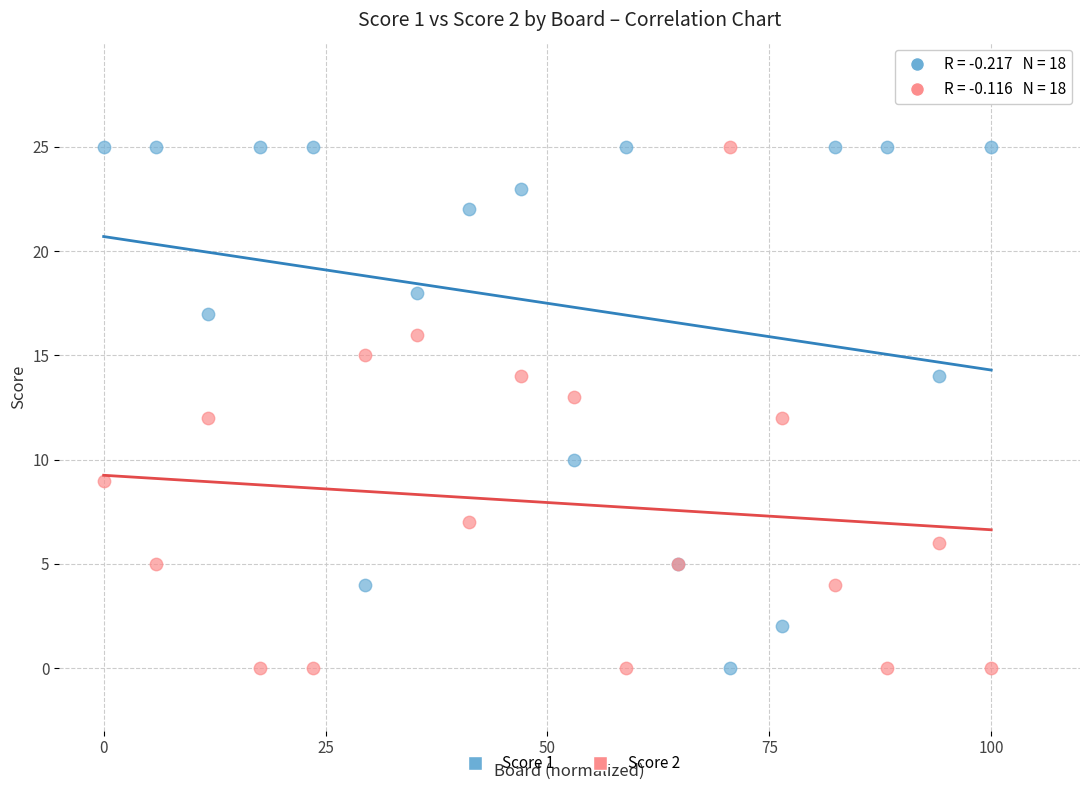

What are all the series names shown in the legend?

Score 1, Score 2